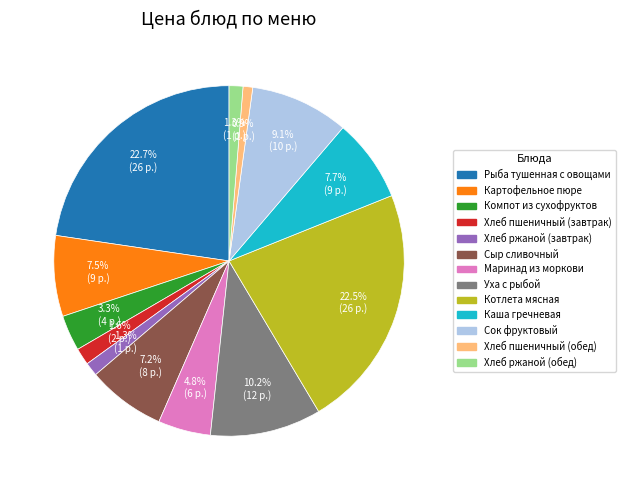

Is Сыр сливочный the majority of the pie?

No